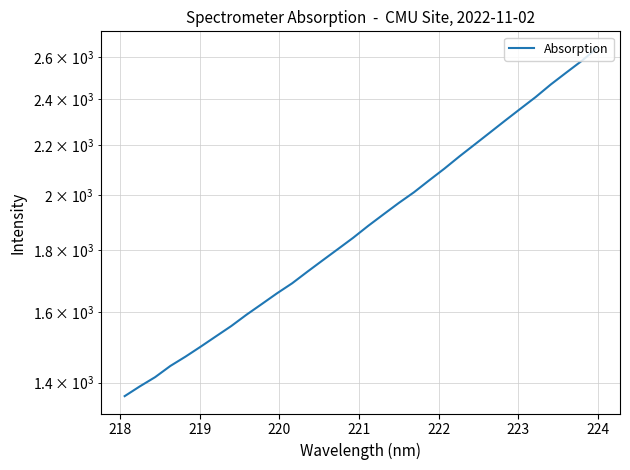

What is the average value?

1913.5